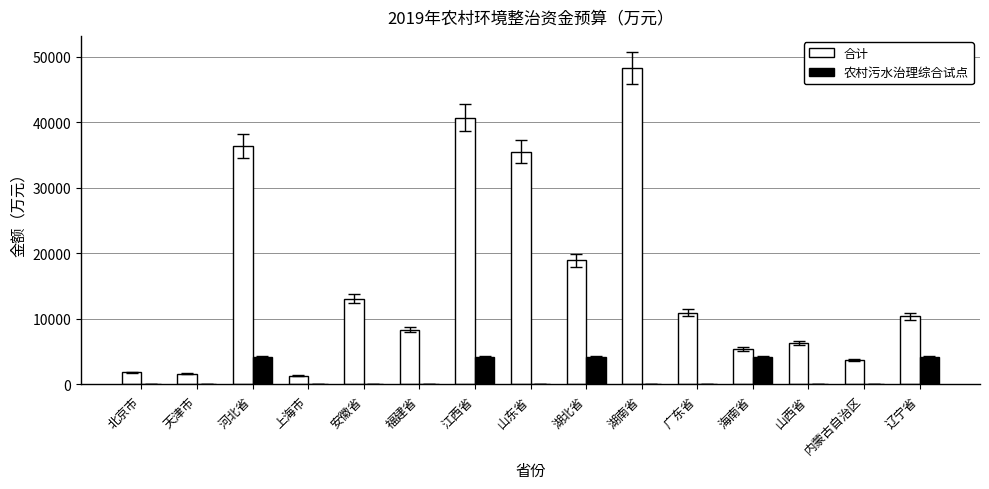

Between 江西省 and 辽宁省, which series saw the biggest shift?

合计